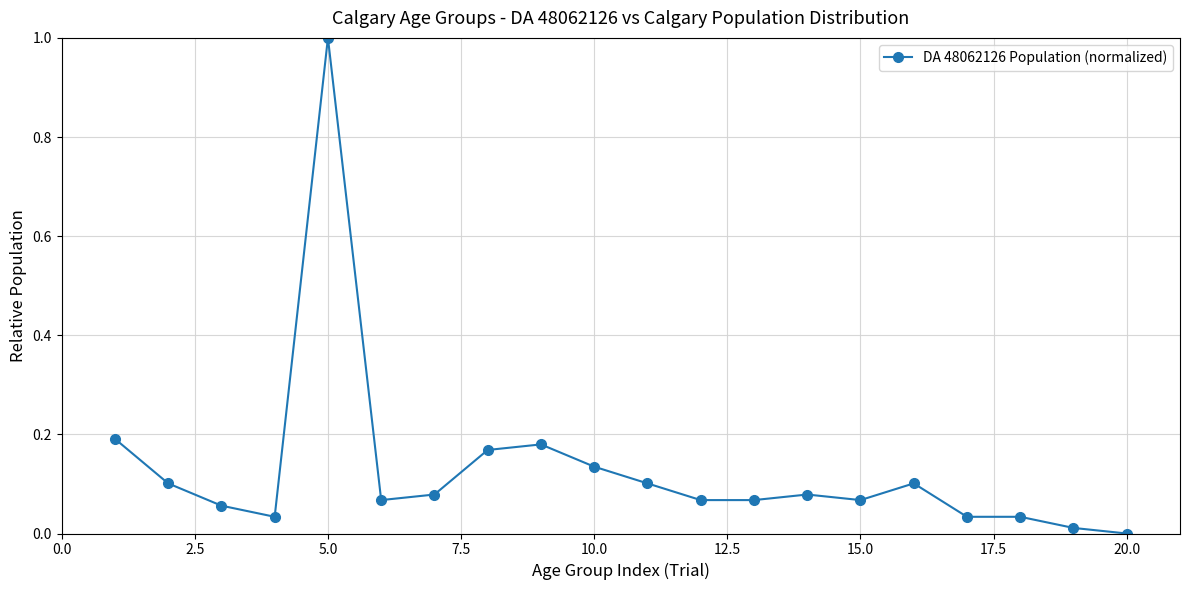

What is the difference between the maximum and minimum values?

1.0